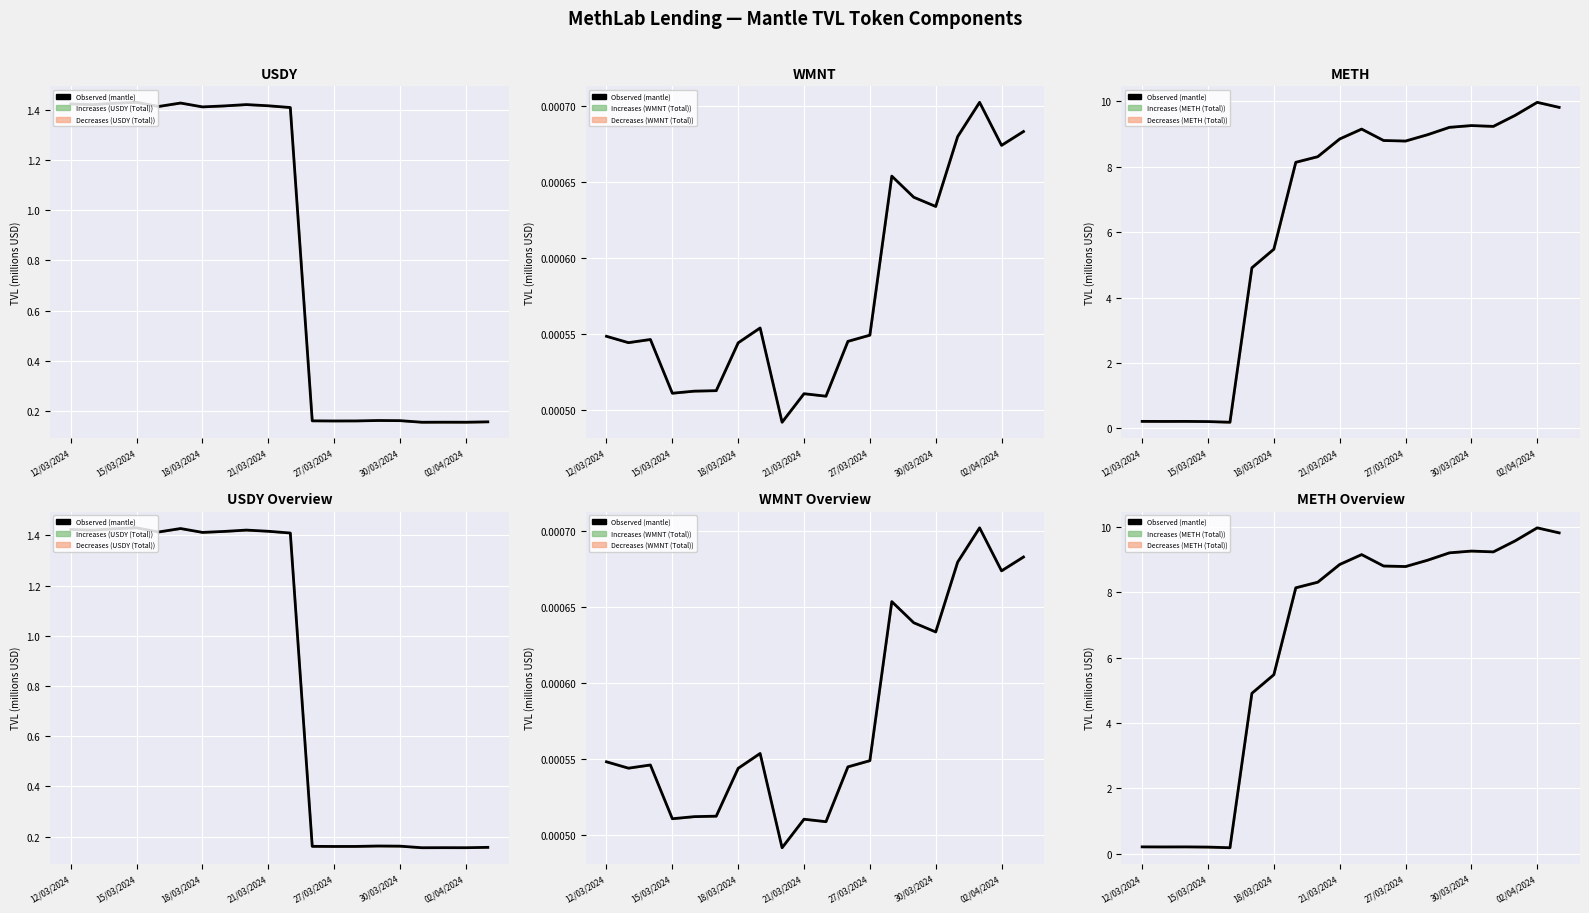

What is the label of the 14th point from the right?

18/03/2024